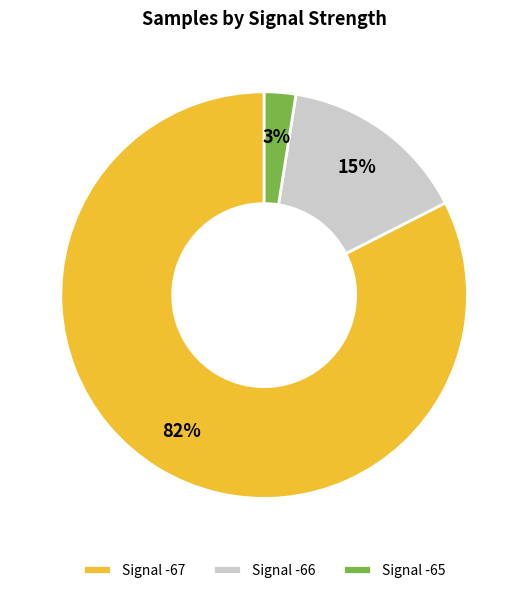

The Signal -65 slice represents 3% of the pie. True or false?

True